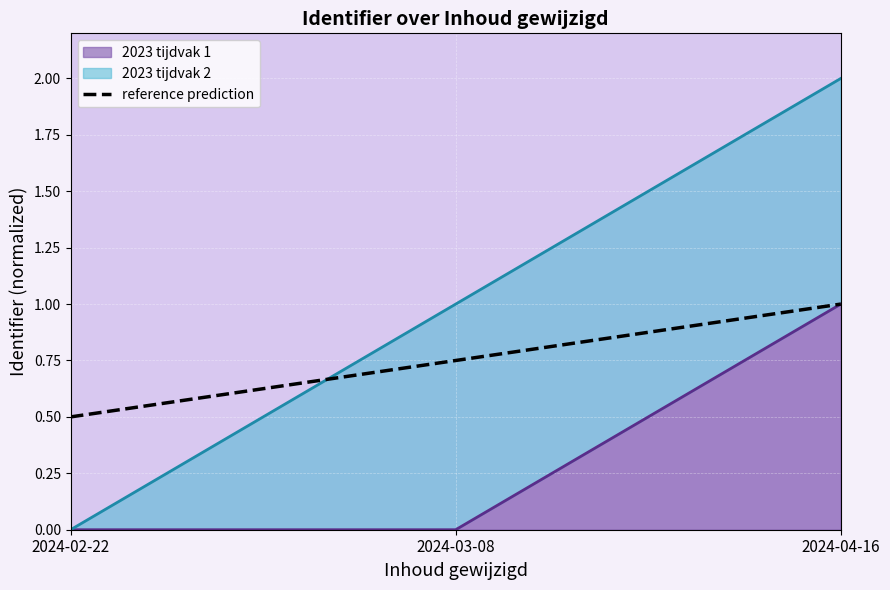

What is the label of the 2nd point from the left?

2024-03-08